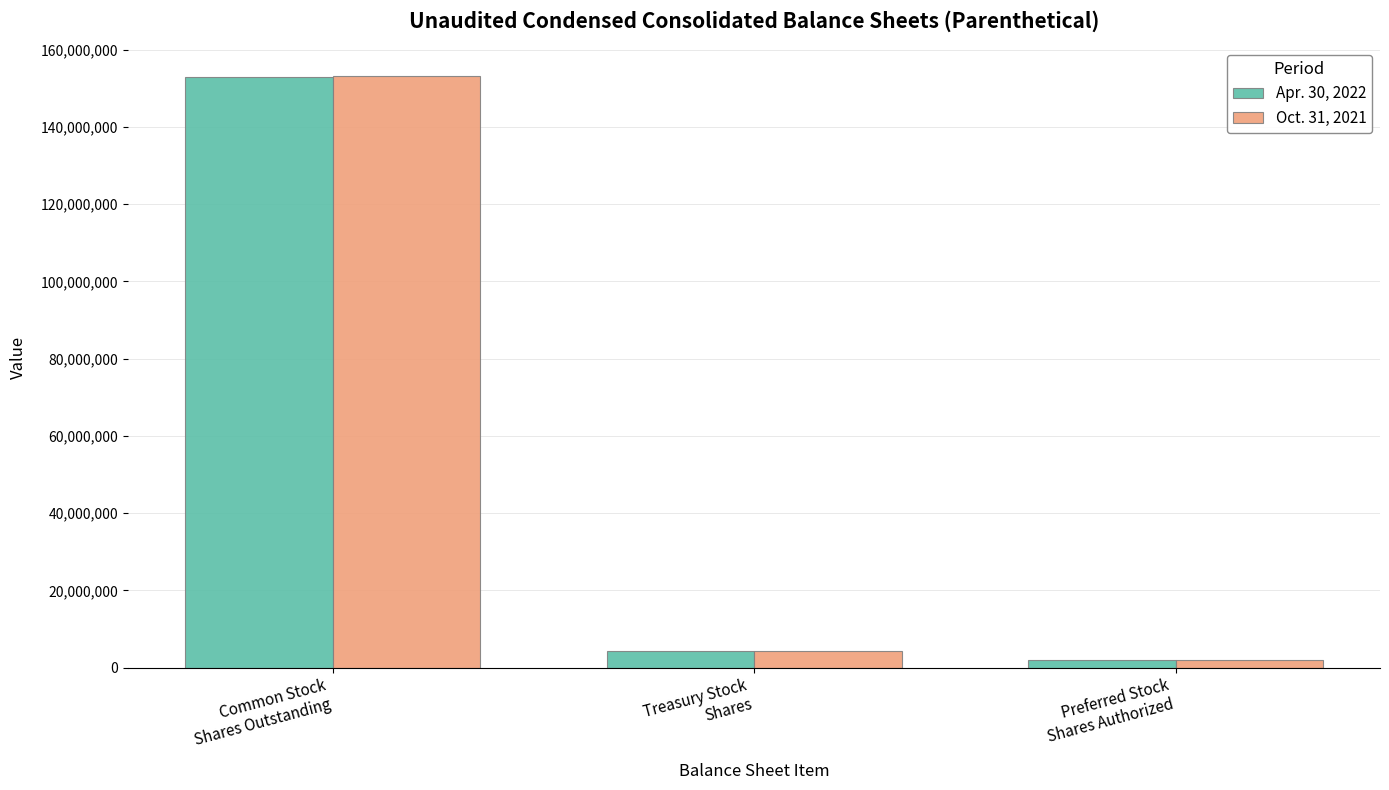

Reading left to right, extract all data points from this chart.

Apr. 30, 2022: Common Stock
Shares Outstanding=152955000	Treasury Stock
Shares=4306000	Preferred Stock
Shares Authorized=2000000
Oct. 31, 2021: Common Stock
Shares Outstanding=153062000	Treasury Stock
Shares=4198000	Preferred Stock
Shares Authorized=2000000